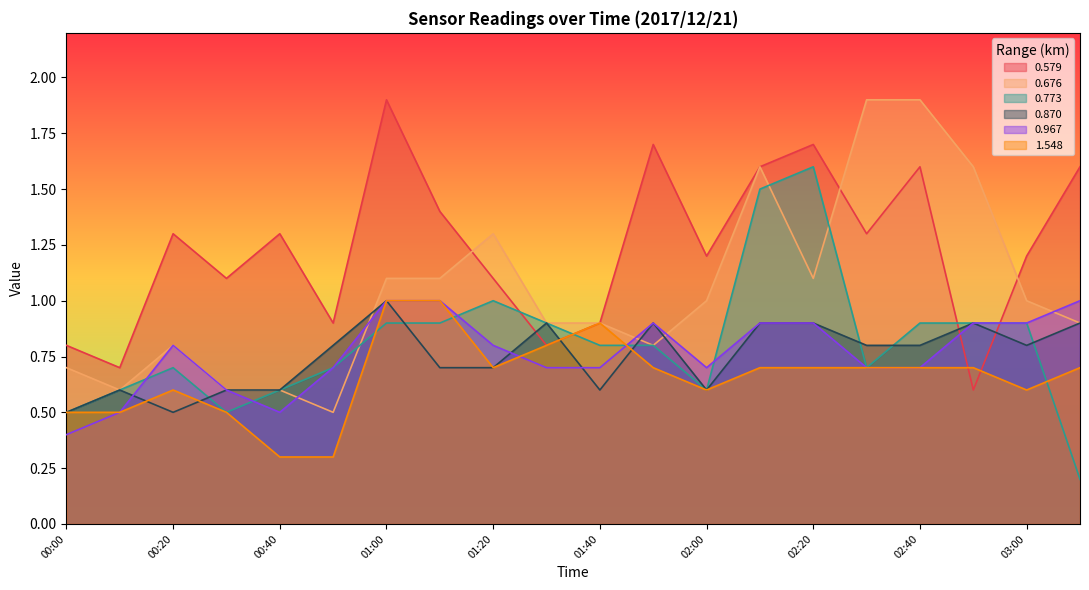

List the series in order of their peak value, lowest first.

0.870, 0.967, 1.548, 0.773, 0.579, 0.676